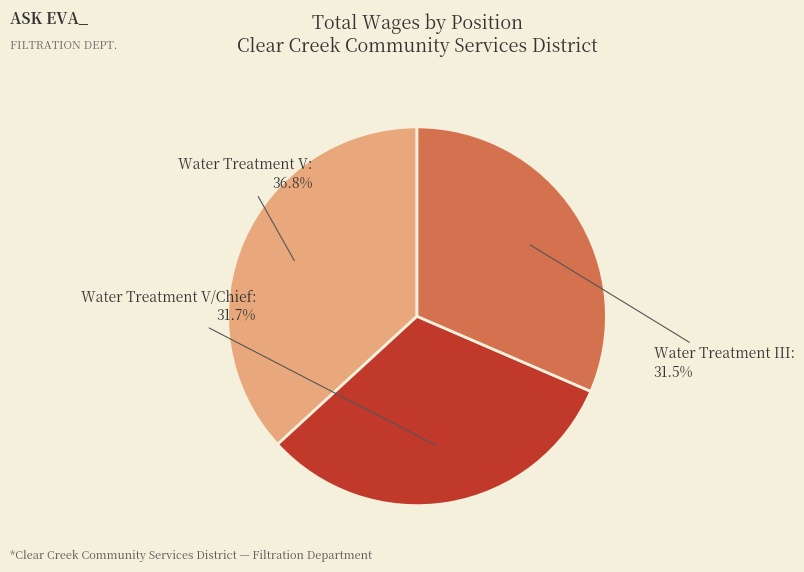

Which has a higher value, Water Treatment V/Chief or Water Treatment V?

Water Treatment V